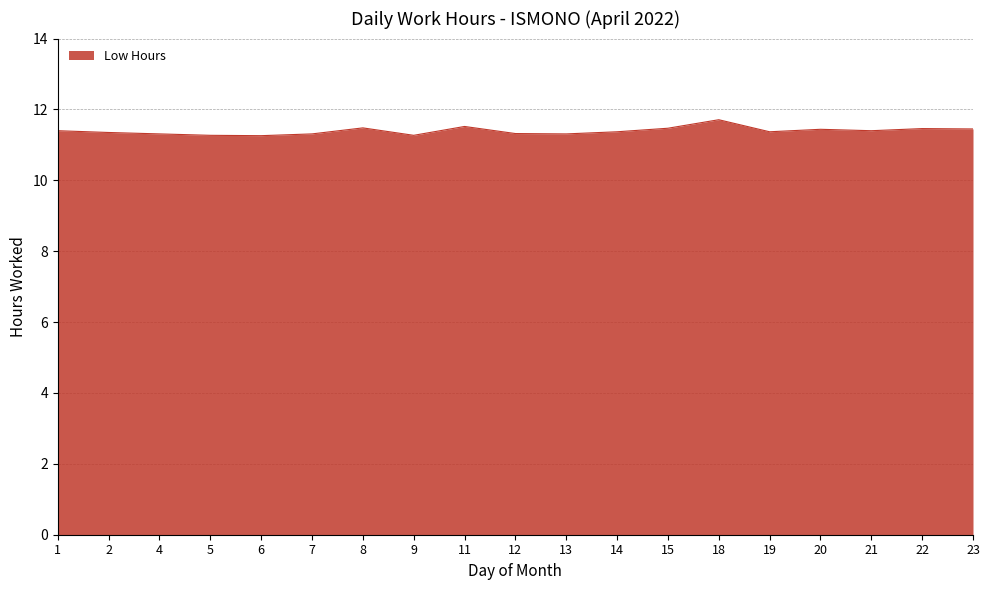

Is it true that the value at 21 is 11.4?

True